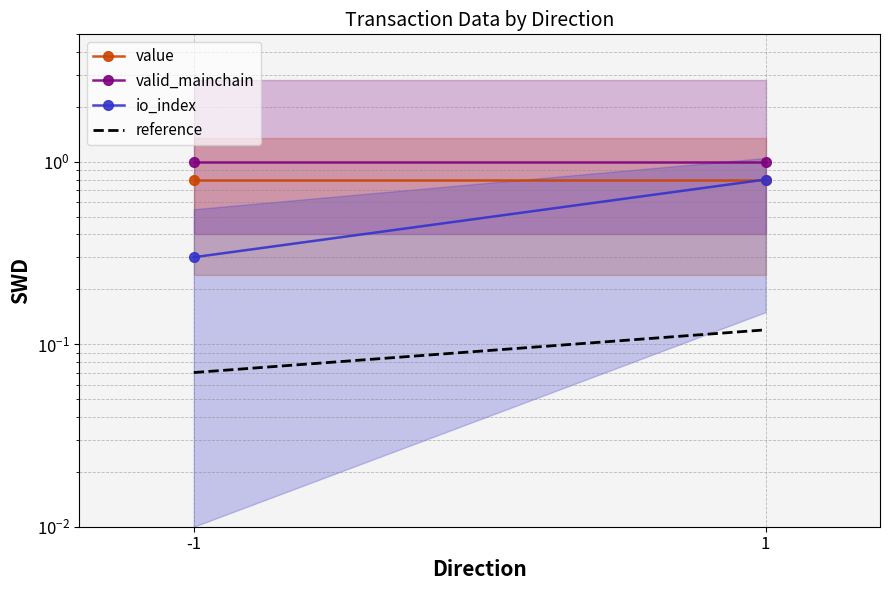

Which label corresponds to the largest value in the chart?

-1